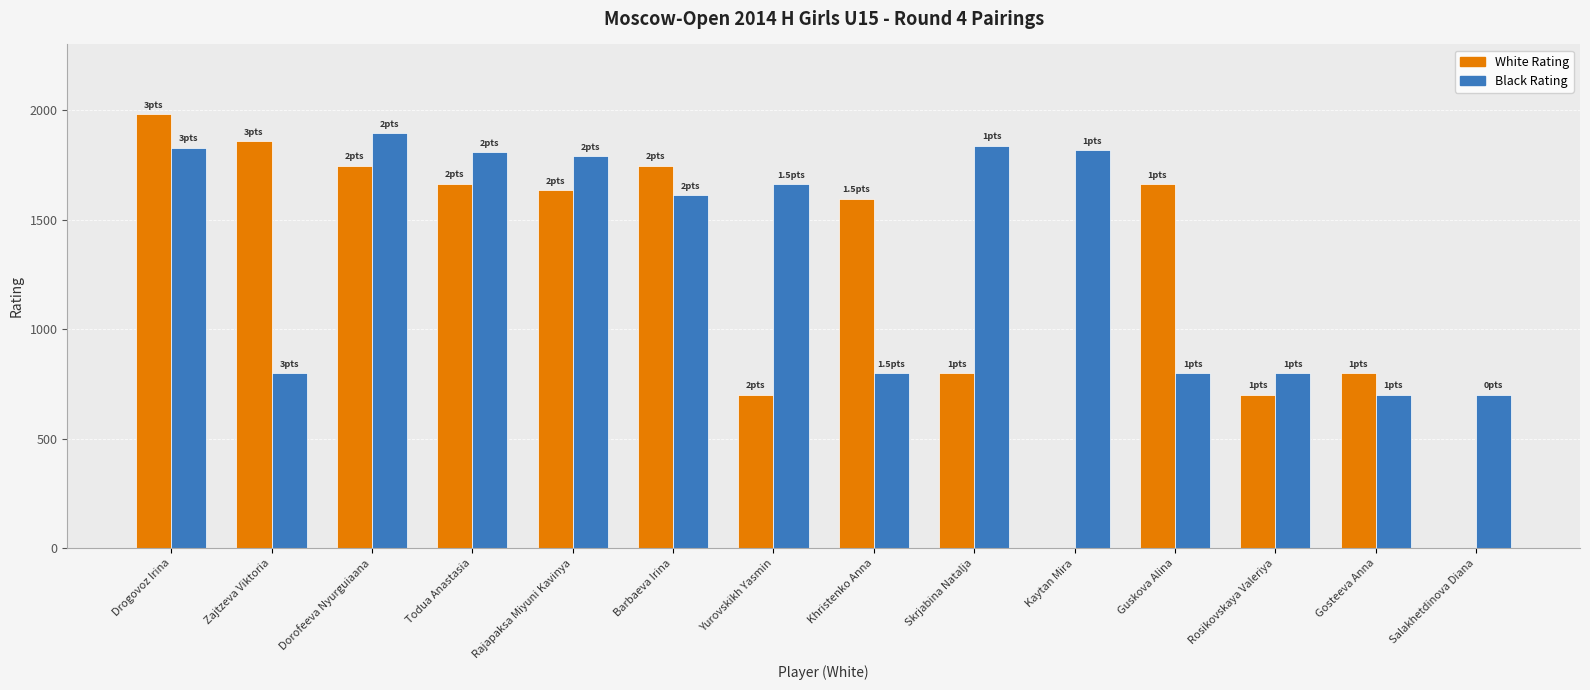

At which category is the sum across all series the highest?

Drogovoz Irina